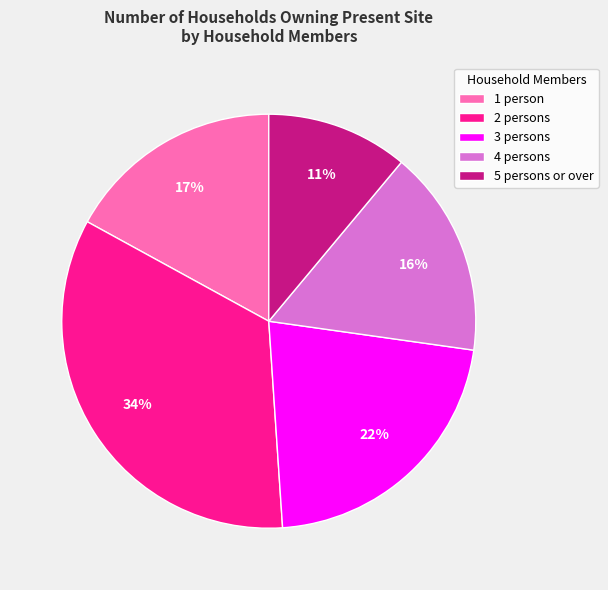

Between 2 persons and 5 persons or over, which is larger?

2 persons